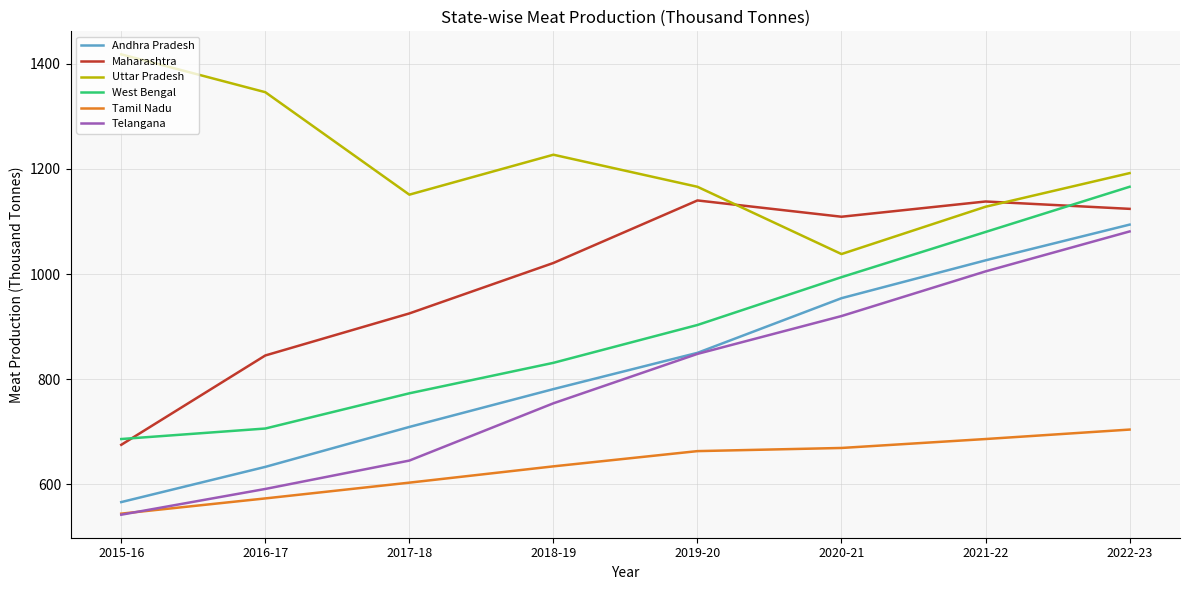

What is the spread (max minus min) of values at 2016-17?

773